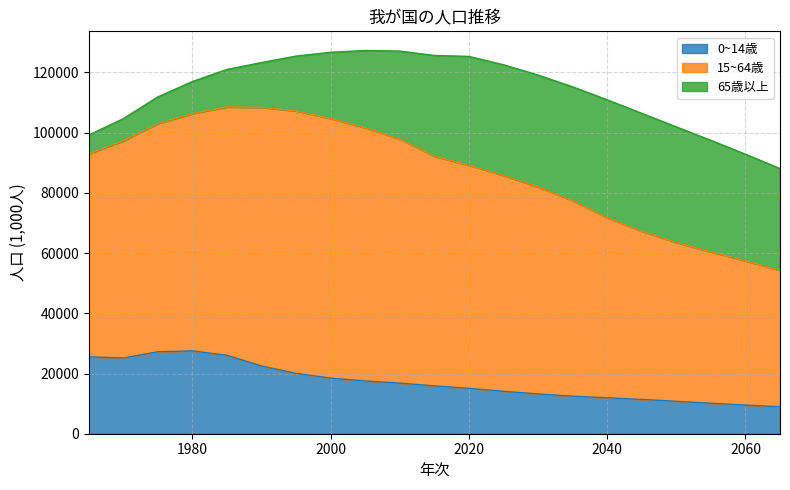

Where is 65歳以上 nearest to the value 22720?

2000